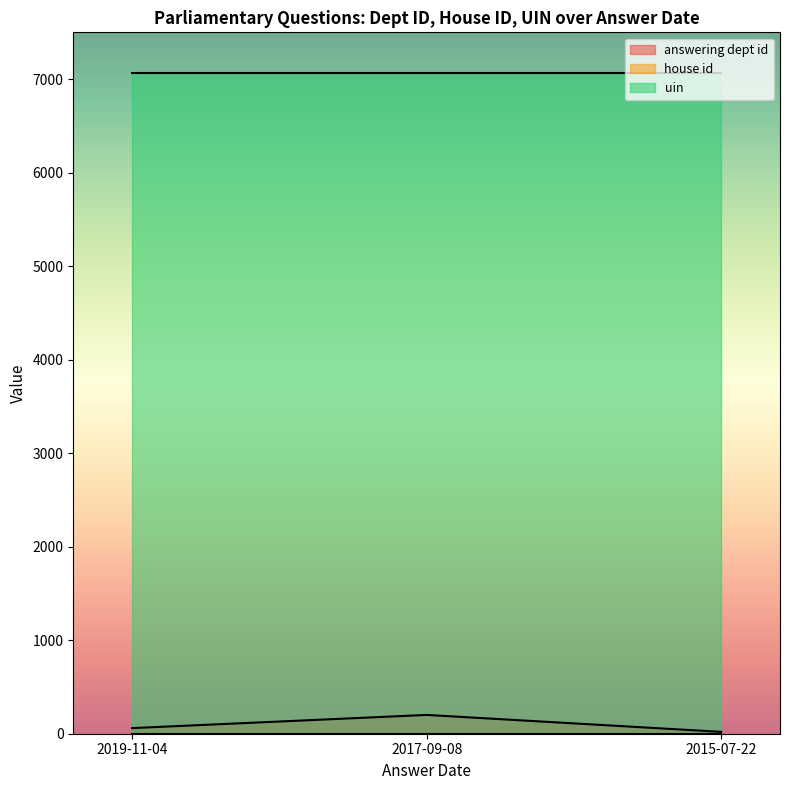

At 2017-09-08, list the series in order from largest to smallest.

uin, answering dept id, house id